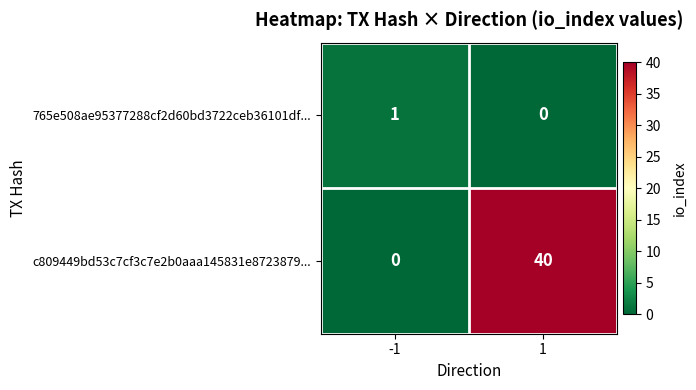

Rank the series at 1 from lowest to highest value.

765e508ae95377288cf2d60bd3722ceb36101df..., c809449bd53c7cf3c7e2b0aaa145831e8723879...